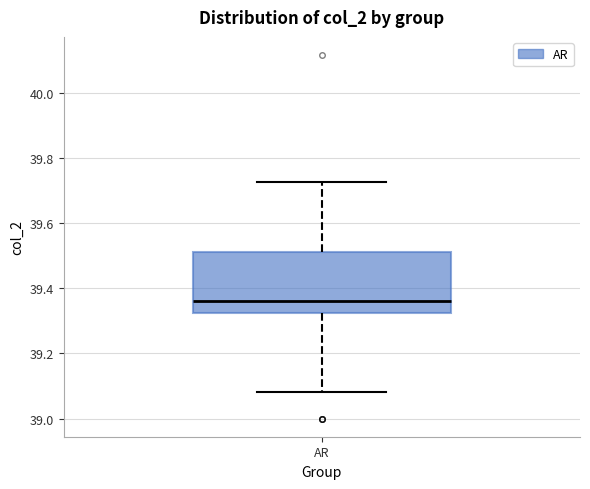

Transcribe this box plot: give where the median line is, the range the box spans, and where the two whiskers end, as read against the y-axis. The values are not printed on the chart, so give them approximately, as read against the axis.

median 39.36, box 39.32 to 39.52, whiskers 39.08 to 39.72